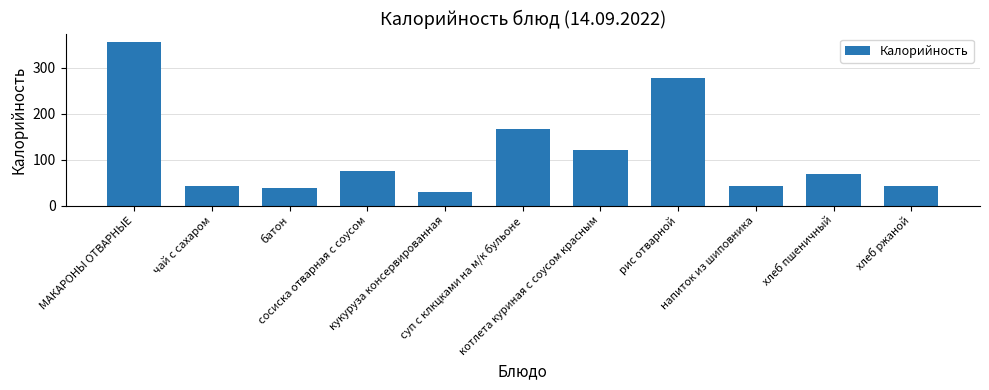

What is the value of the 9th bar from the left?

41.9